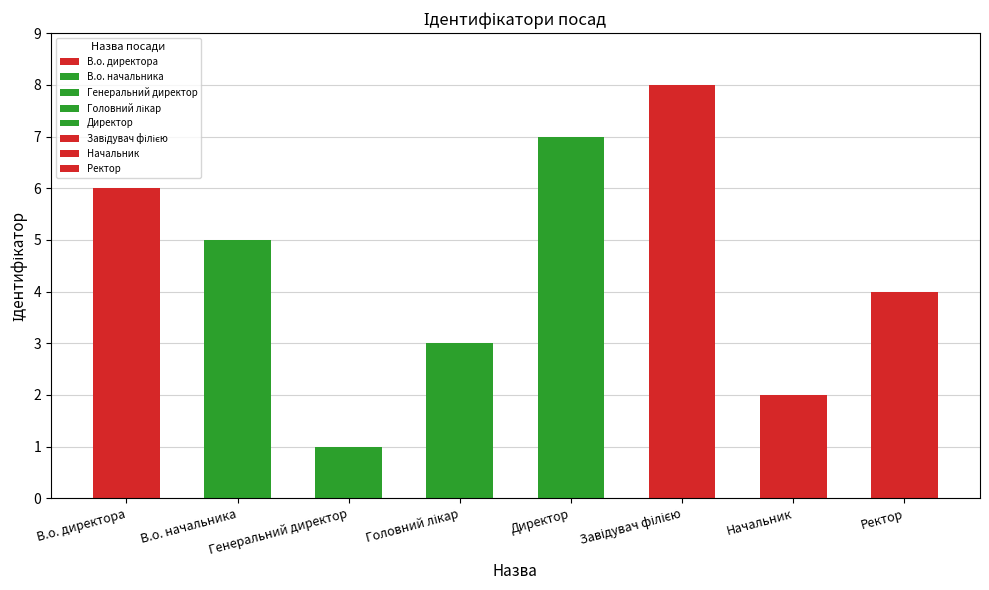

At which label is the value closest to 4?

Ректор